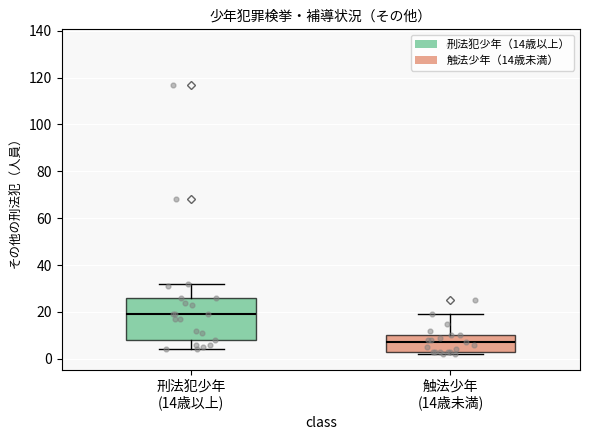

Reading left to right, transcribe this box plot: for each box, give where its median line is, the range the box spans, and where its two whiskers end, as read against the y-axis. The values are not printed on the chart, so give them approximately, as read against the axis.

刑法犯少年 (14歳以上): median 20, box 8 to 26, whiskers 4 to 32
触法少年 (14歳未満): median 8, box 4 to 10, whiskers 2 to 20